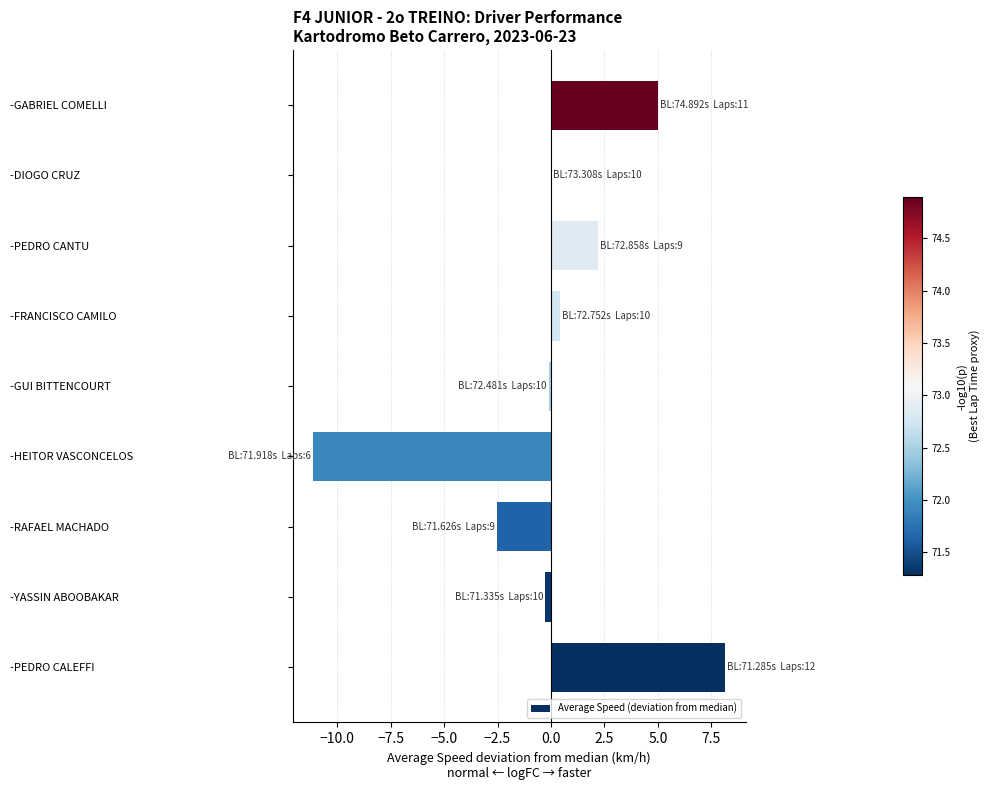

How many categories are shown in the chart?

9